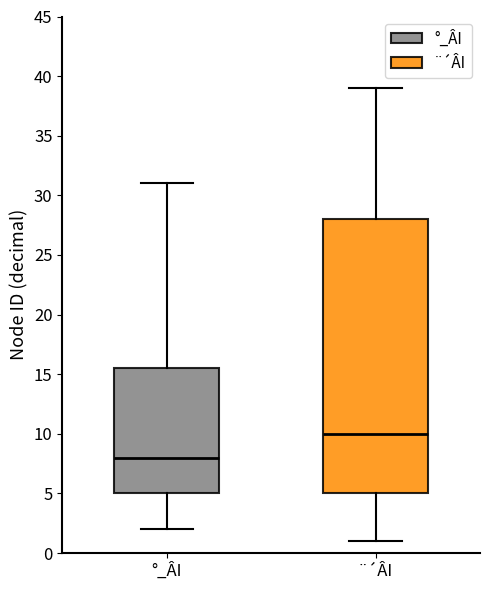

Which box is the tallest, from its lower edge to its upper edge?

¨´ÂI